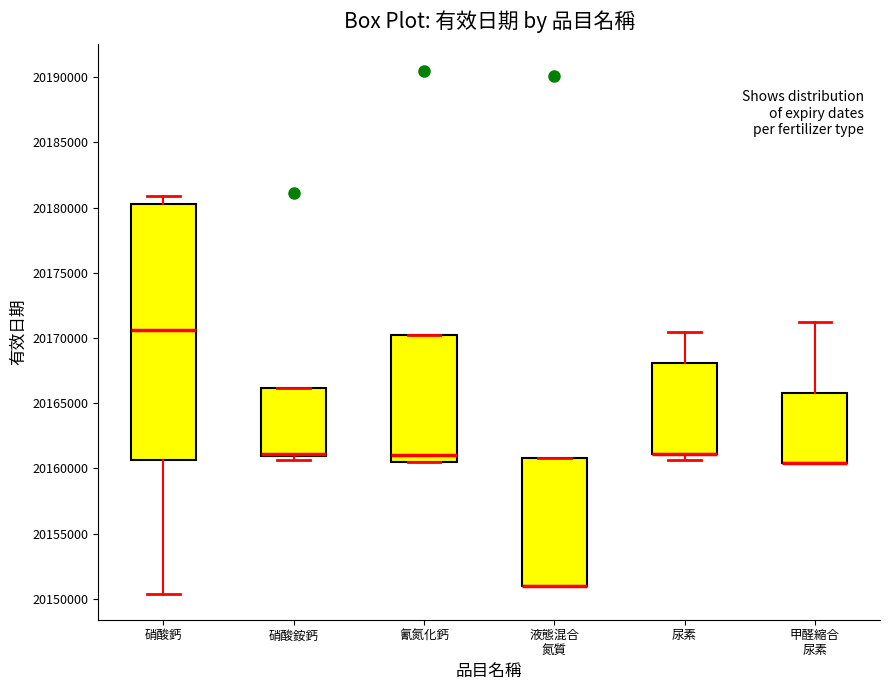

Reading left to right, transcribe this box plot: for each box, give where its median line is, the range the box spans, and where its two whiskers end, as read against the y-axis. The values are not printed on the chart, so give them approximately, as read against the axis.

硝酸鈣: median 20170500, box 20160500 to 20180500, whiskers 20150500 to 20181000
硝酸銨鈣: median 20161000 (drawn on the box's lower edge), box 20161000 to 20166000, whiskers 20160500 to 20166000
氰氮化鈣: median 20161000, box 20160500 to 20170000, whiskers 20160500 to 20170000
液態混合 氮質: median 20151000 (drawn on the box's lower edge), box 20151000 to 20161000, whiskers 20151000 to 20161000
尿素: median 20161000 (drawn on the box's lower edge), box 20161000 to 20168000, whiskers 20160500 to 20170500
甲醛縮合 尿素: median 20160500 (drawn on the box's lower edge), box 20160500 to 20166000, whiskers 20160500 to 20171000